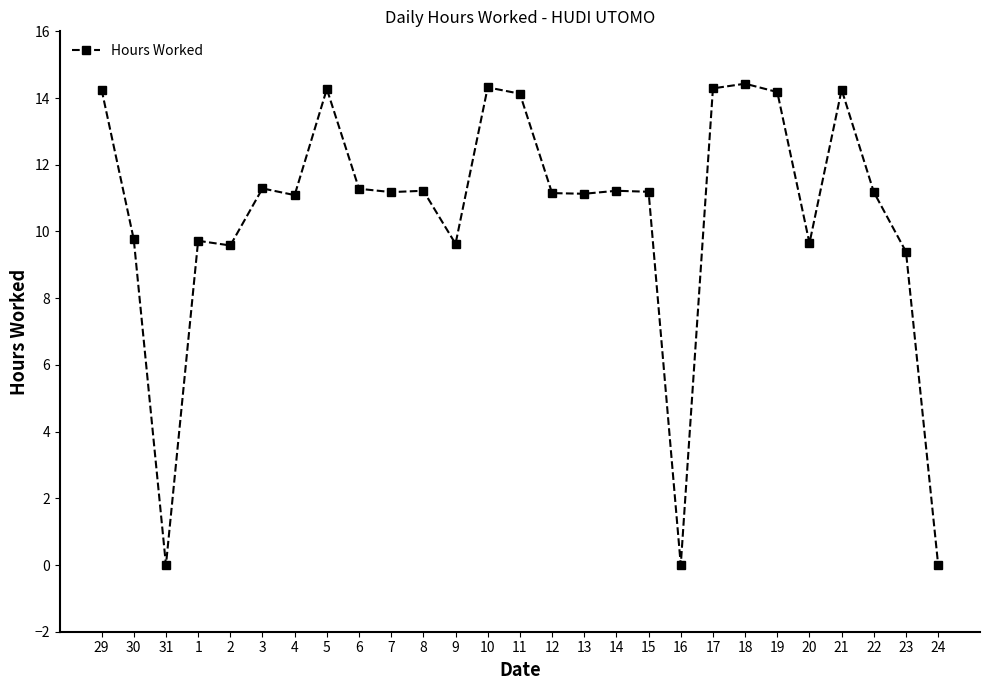

What is the difference between the values at 3 and 2?

1.7